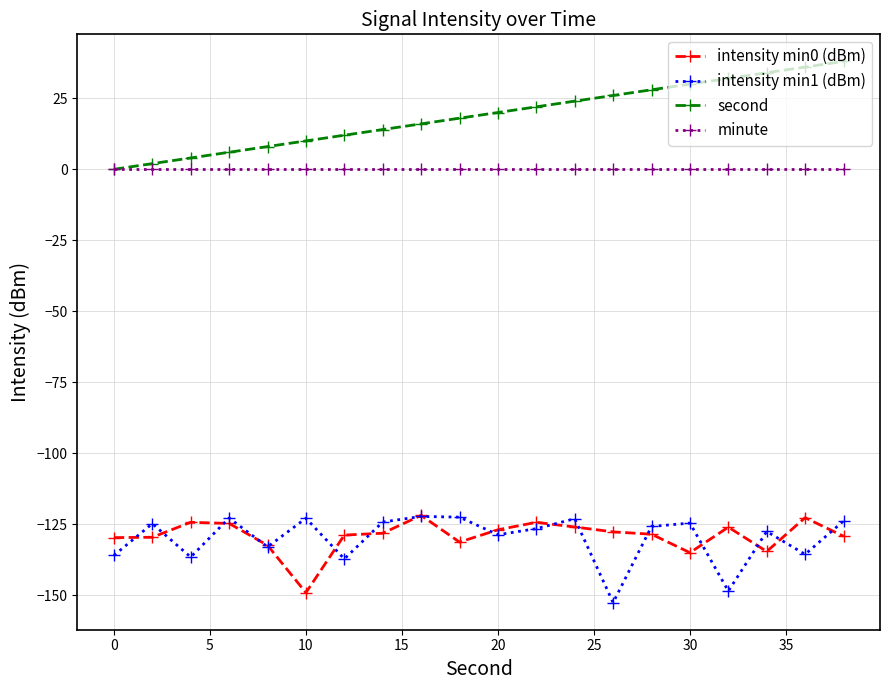

What is the greatest value displayed?

38.0